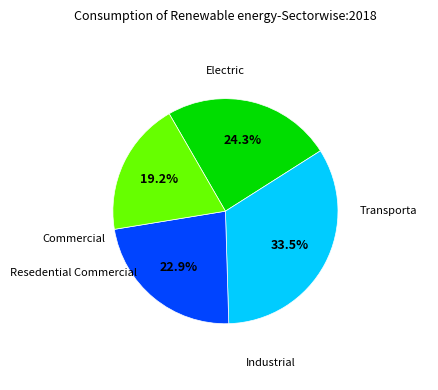

Does any single category account for the majority?

No